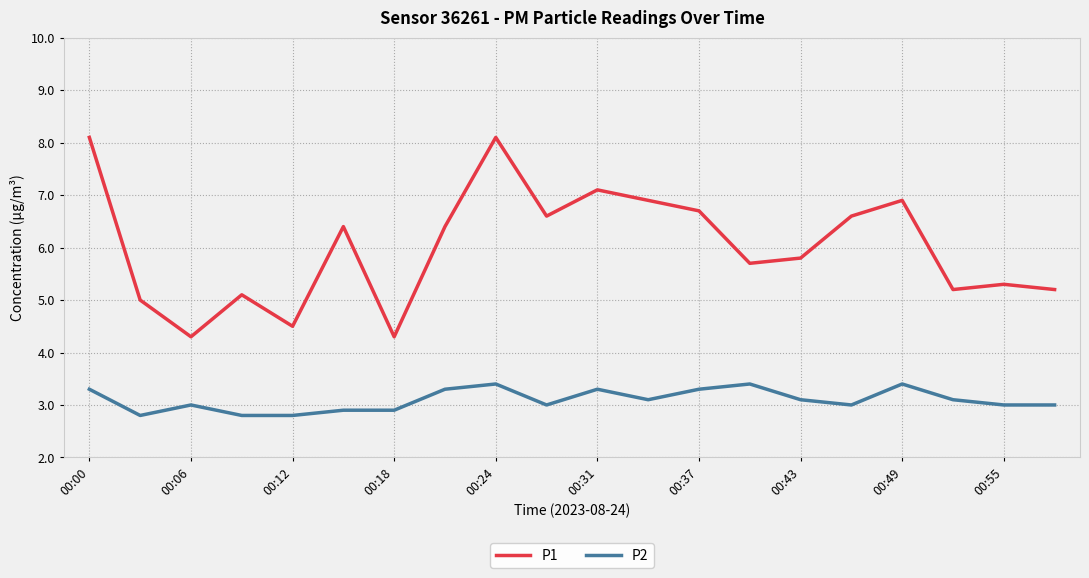

Which series has the widest spread of values?

P1